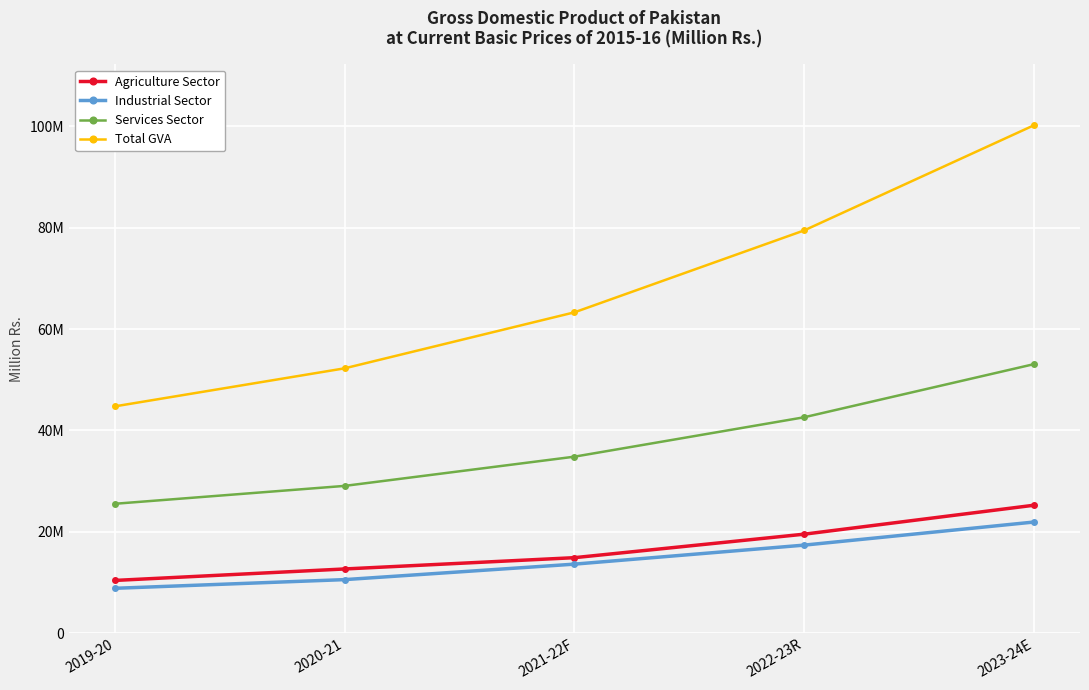

What is the maximum value shown in the chart?

100232034